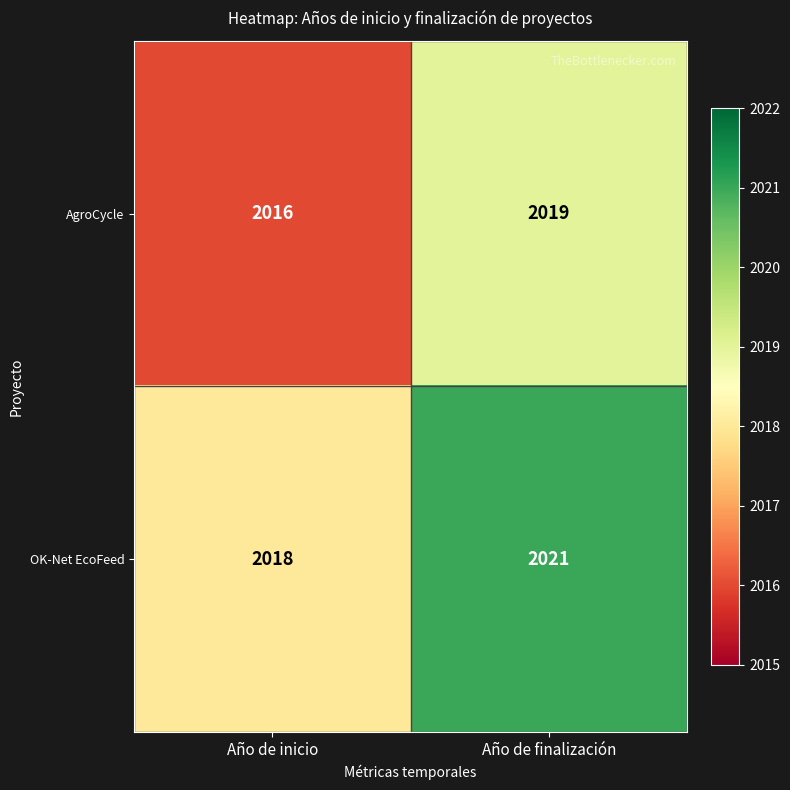

True or false: OK-Net EcoFeed has a value of 2021 at Año de finalización.

True